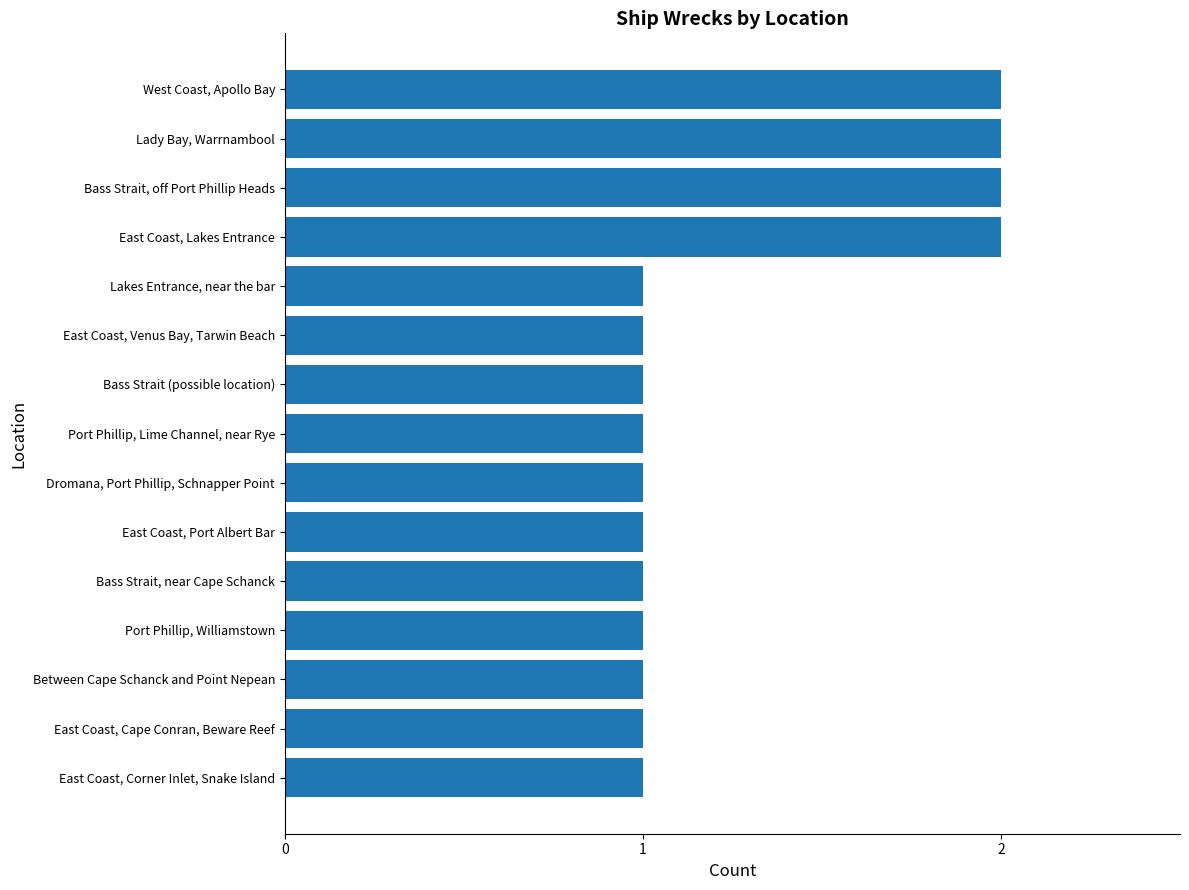

The chart shows a value of 1 at Lakes Entrance, near the bar. True or false?

True